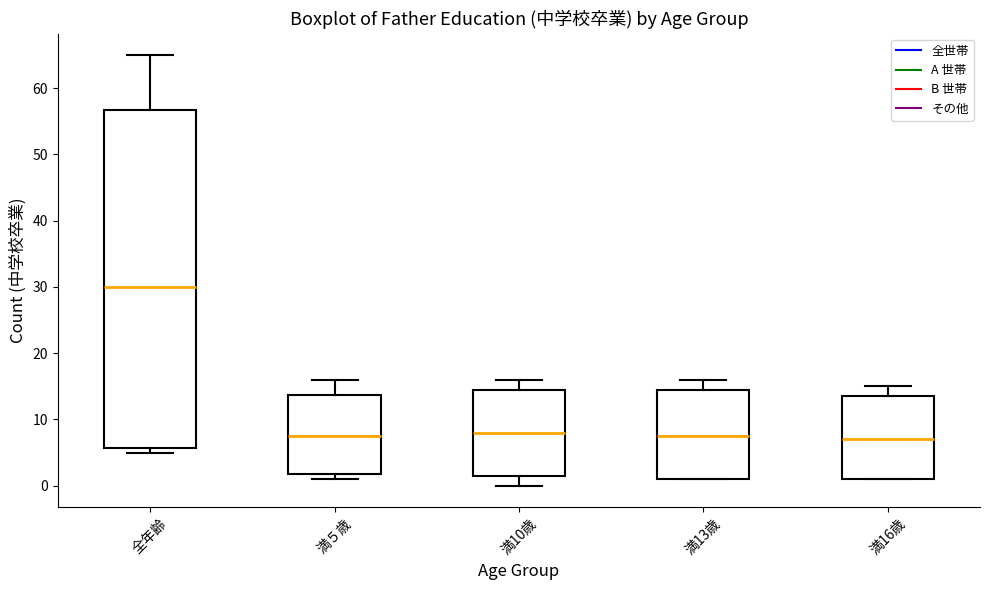

Reading left to right, transcribe this box plot: for each box, give where its median line is, the range the box spans, and where its two whiskers end, as read against the y-axis. The values are not printed on the chart, so give them approximately, as read against the axis.

全年齢: median 30, box 6 to 57, whiskers 5 to 65
満５歳: median 8, box 2 to 14, whiskers 1 to 16
満10歳: median 8, box 2 to 15, whiskers 0 to 16
満13歳: median 8, box 1 to 15, whiskers 1 to 16
満16歳: median 7, box 1 to 14, whiskers 1 to 15